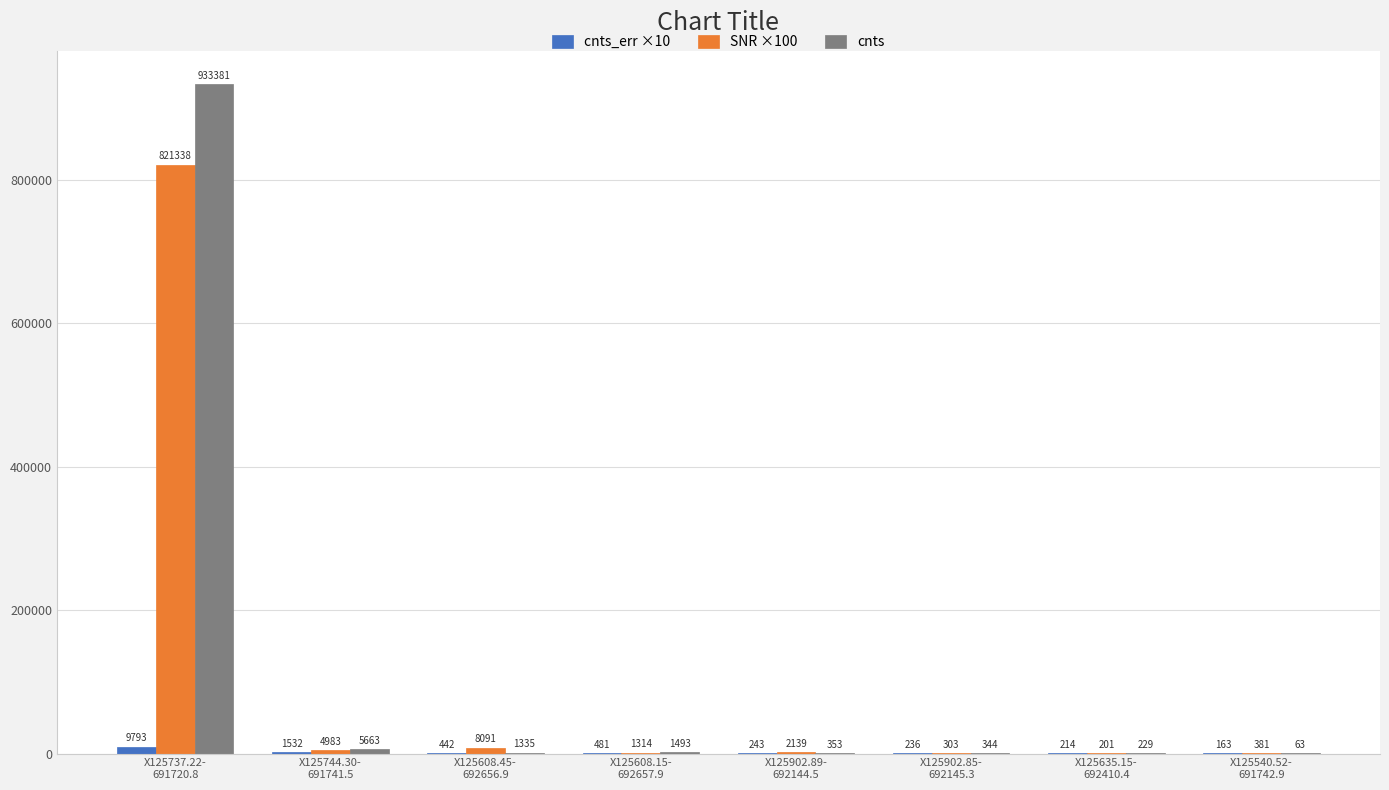

What is the sum of the cnts values at X125635.15-
692410.4 and X125608.45-
692656.9?

1564.0